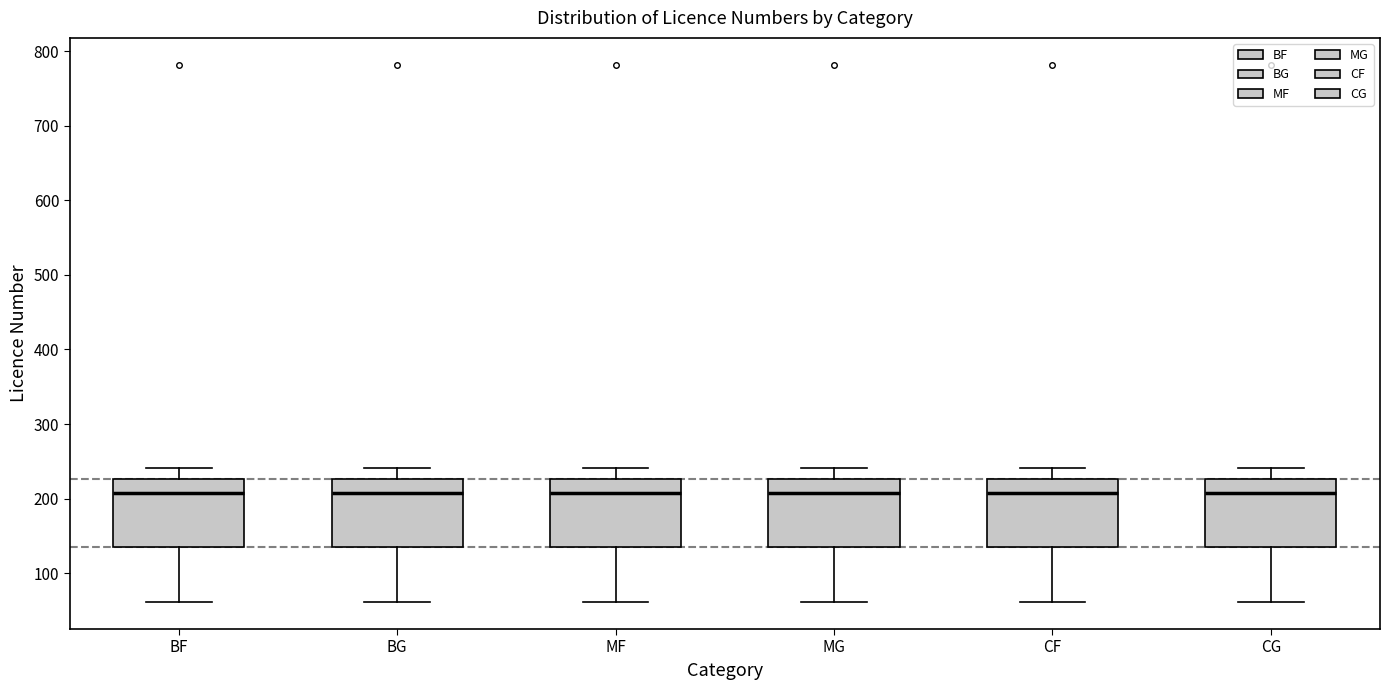

Reading left to right, transcribe this box plot: for each box, give where its median line is, the range the box spans, and where its two whiskers end, as read against the y-axis. The values are not printed on the chart, so give them approximately, as read against the axis.

BF: median 210, box 140 to 230, whiskers 60 to 240
BG: median 210, box 140 to 230, whiskers 60 to 240
MF: median 210, box 140 to 230, whiskers 60 to 240
MG: median 210, box 140 to 230, whiskers 60 to 240
CF: median 210, box 140 to 230, whiskers 60 to 240
CG: median 210, box 140 to 230, whiskers 60 to 240